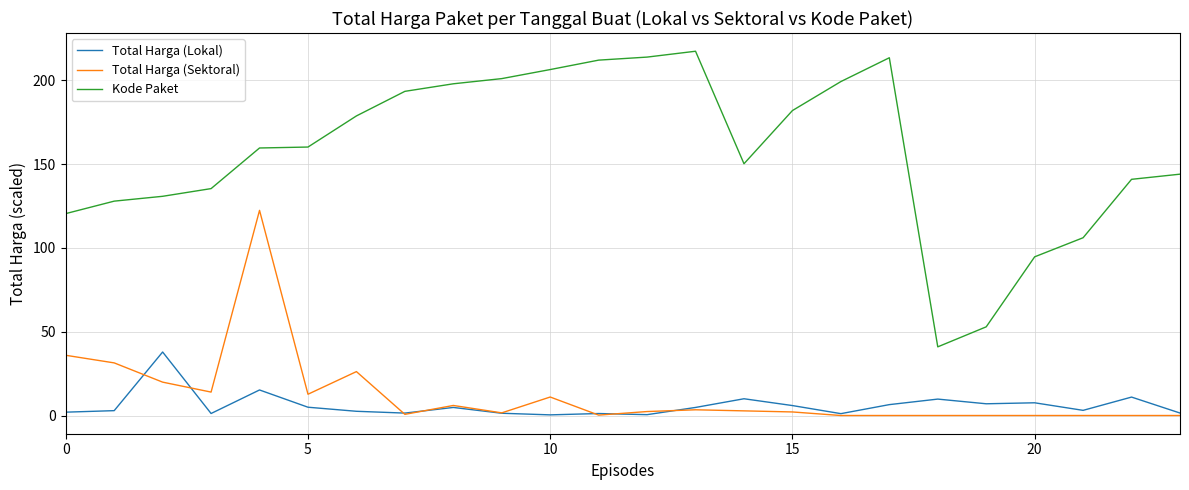

Does the chart have visible grid lines?

Yes